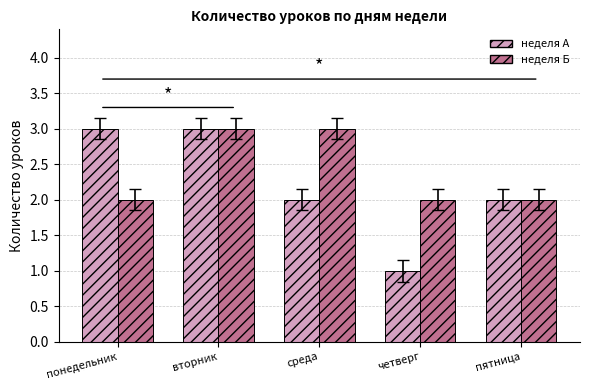

Count the неделя А values in the range 2 to 3.

4